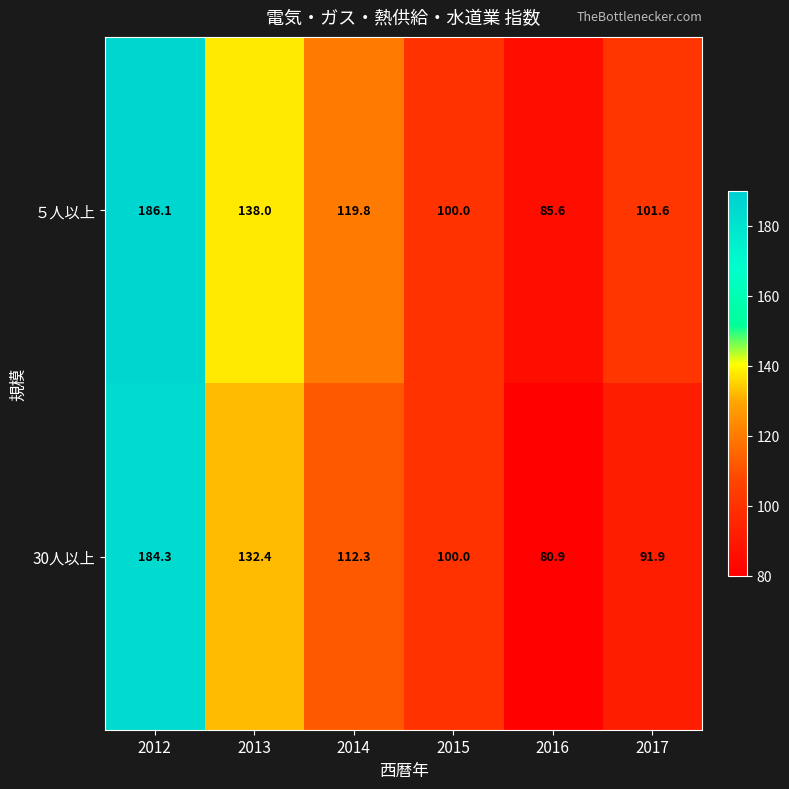

What is the difference between the ５人以上 values at 2015 and 2013?

38.0